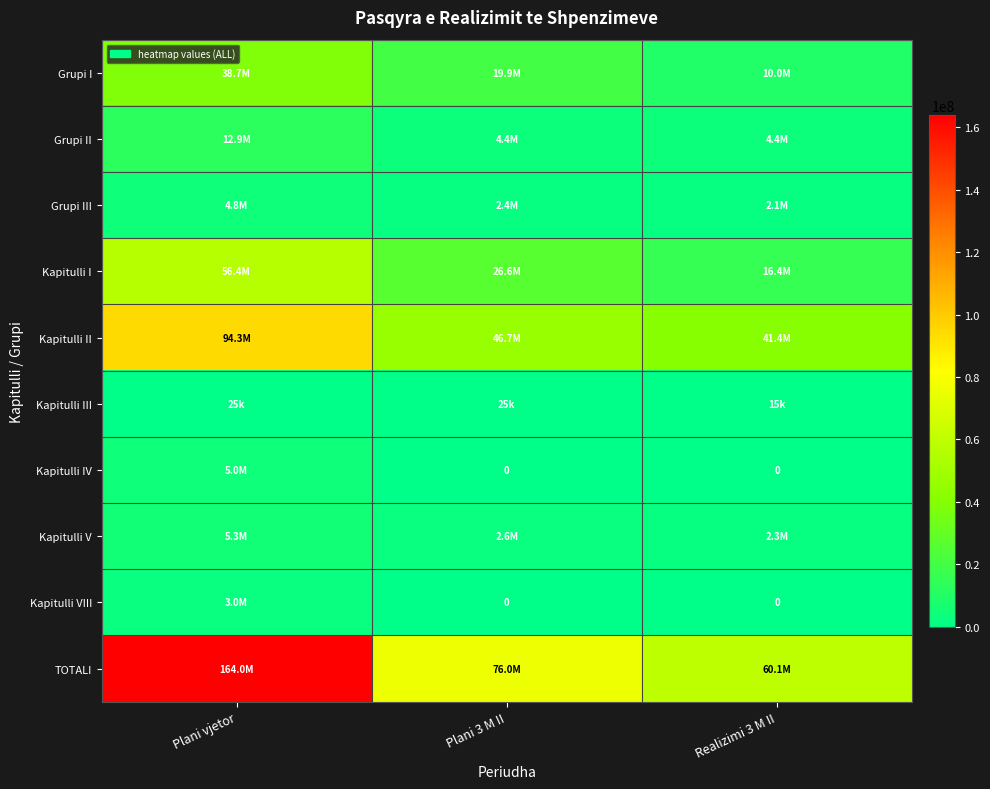

Which category has the lowest value in the Kapitulli I series?

Realizimi 3 M II